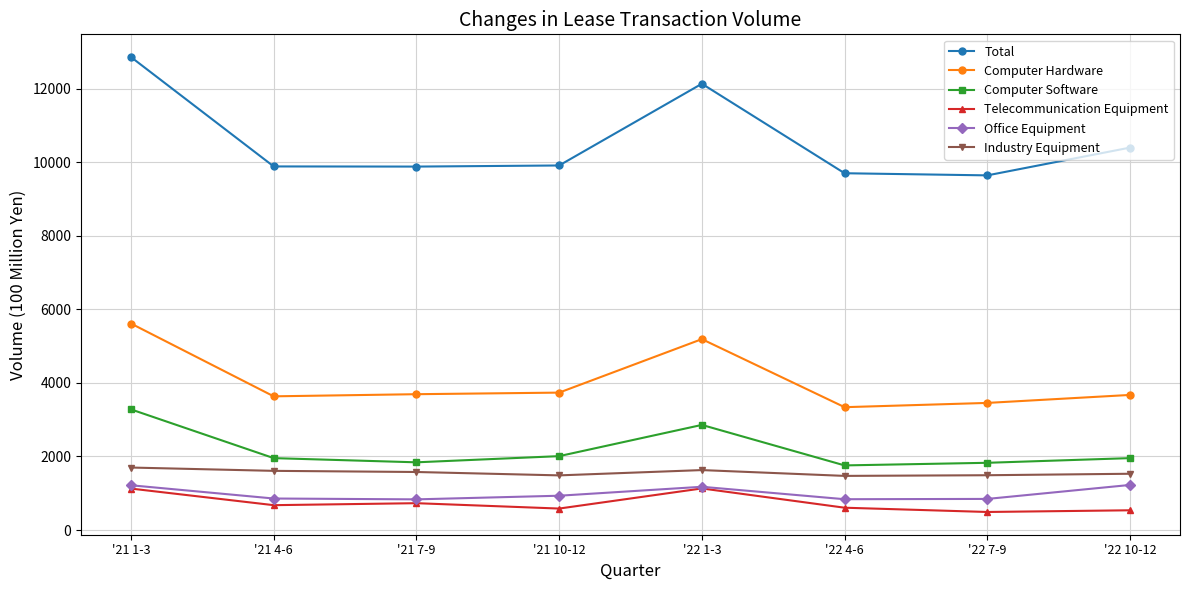

How many lines are shown in the chart?

6